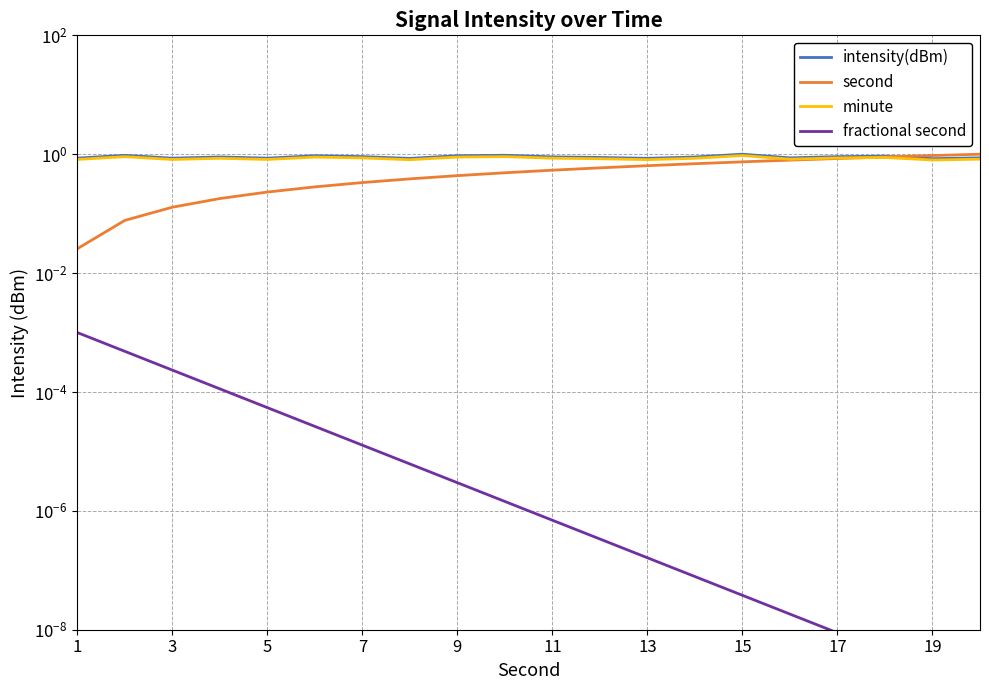

Does the chart have visible grid lines?

Yes